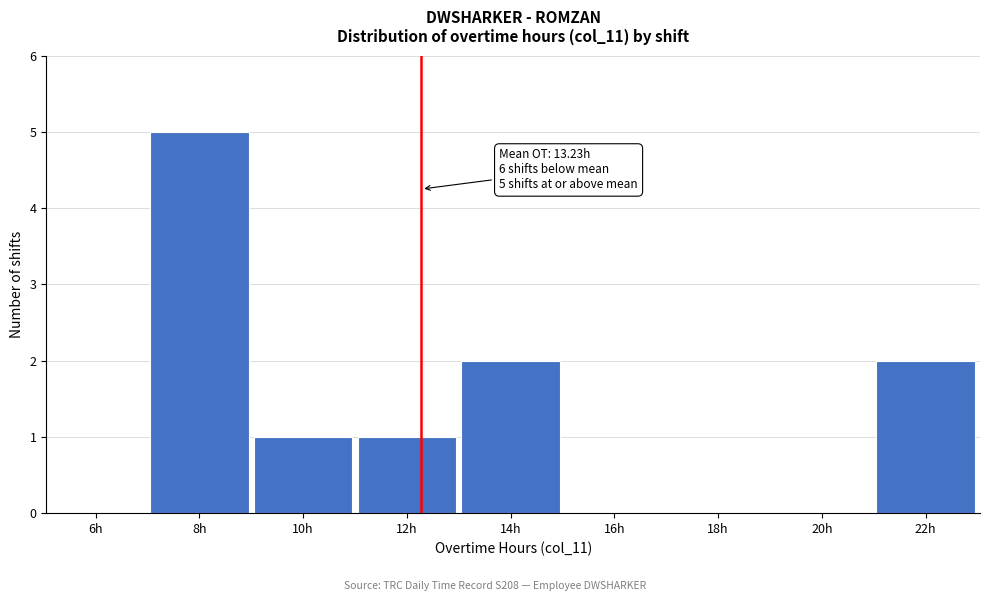

Which has a higher value, 6h or 8h?

8h